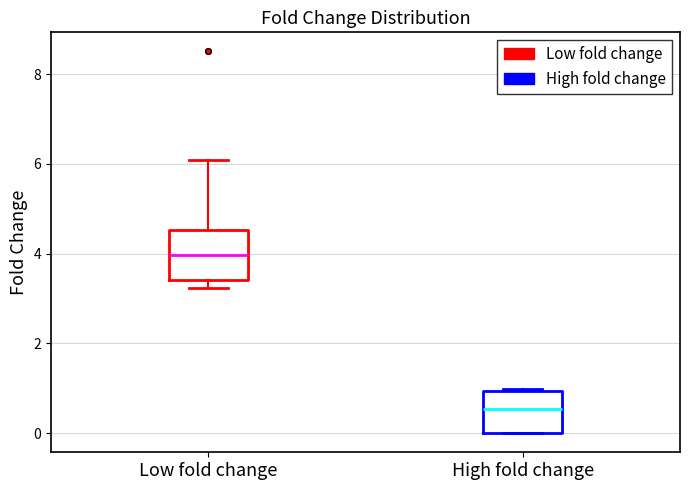

Reading left to right, transcribe this box plot: for each box, give where its median line is, the range the box spans, and where its two whiskers end, as read against the y-axis. The values are not printed on the chart, so give them approximately, as read against the axis.

Low fold change: median 4.0, box 3.4 to 4.6, whiskers 3.2 to 6.0
High fold change: median 0.6, box 0.0 to 1.0, whiskers 0.0 to 1.0